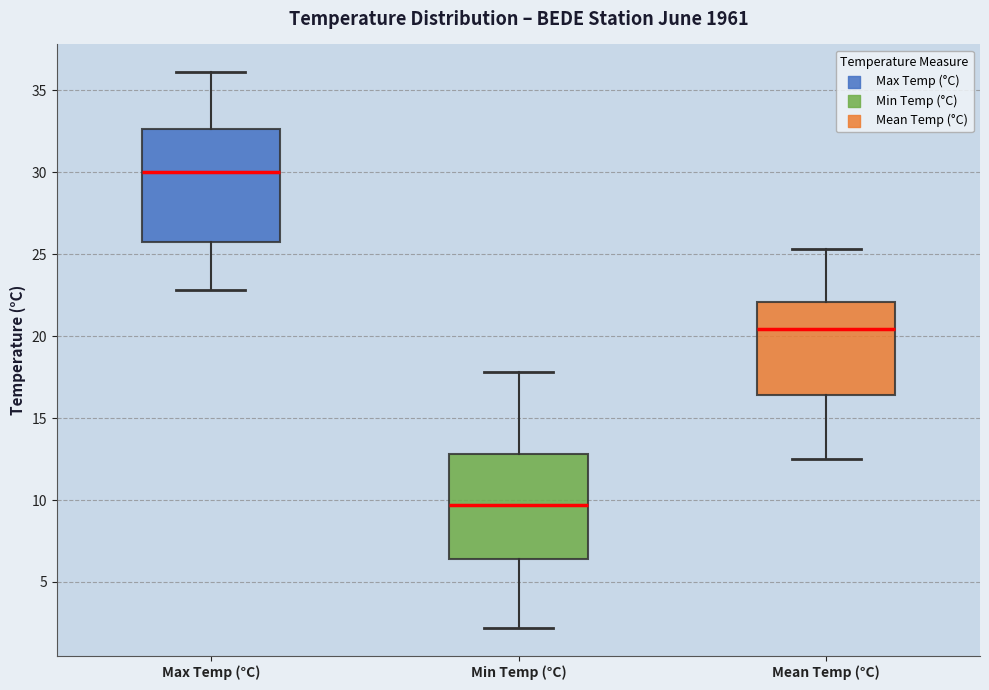

Reading left to right, read every box against the y-axis: the position of its median line, the range the box covers, and the ends of its whiskers. The values are not printed on the chart, so give them approximately, as read against the axis.

Max Temp (°C): median 30.0, box 25.5 to 32.5, whiskers 23.0 to 36.0
Min Temp (°C): median 9.5, box 6.5 to 13.0, whiskers 2.0 to 18.0
Mean Temp (°C): median 20.5, box 16.5 to 22.0, whiskers 12.5 to 25.5